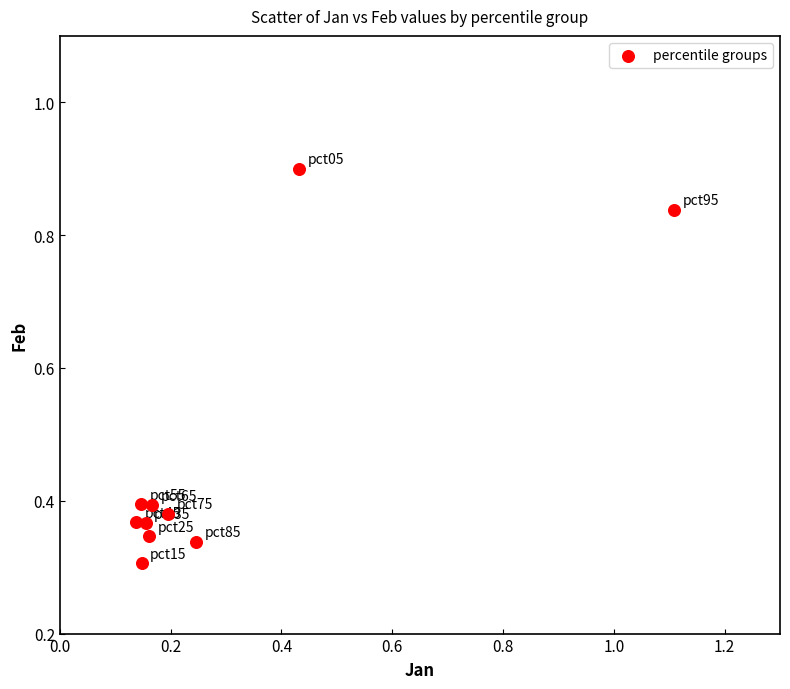

What is the average Y value?

0.5